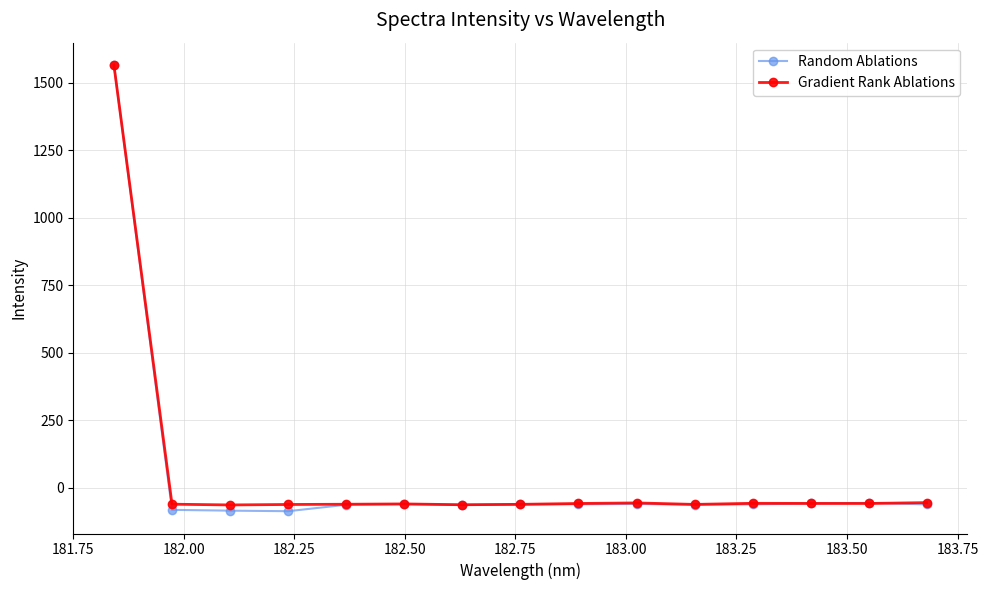

True or false: Gradient Rank Ablations has more than 1 points higher than both neighbors.

True